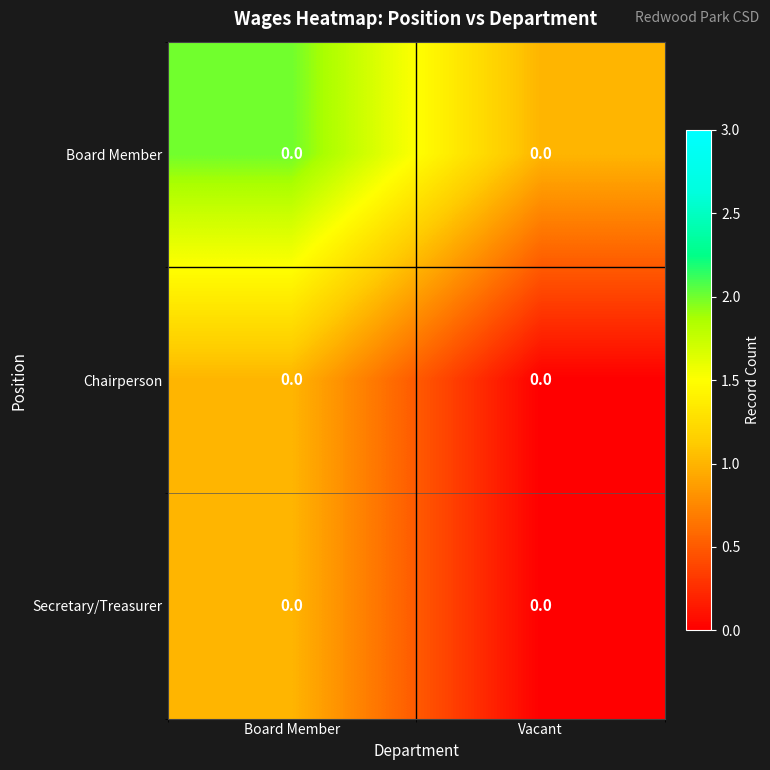

What is the approximate value of Board Member at Board Member?

2